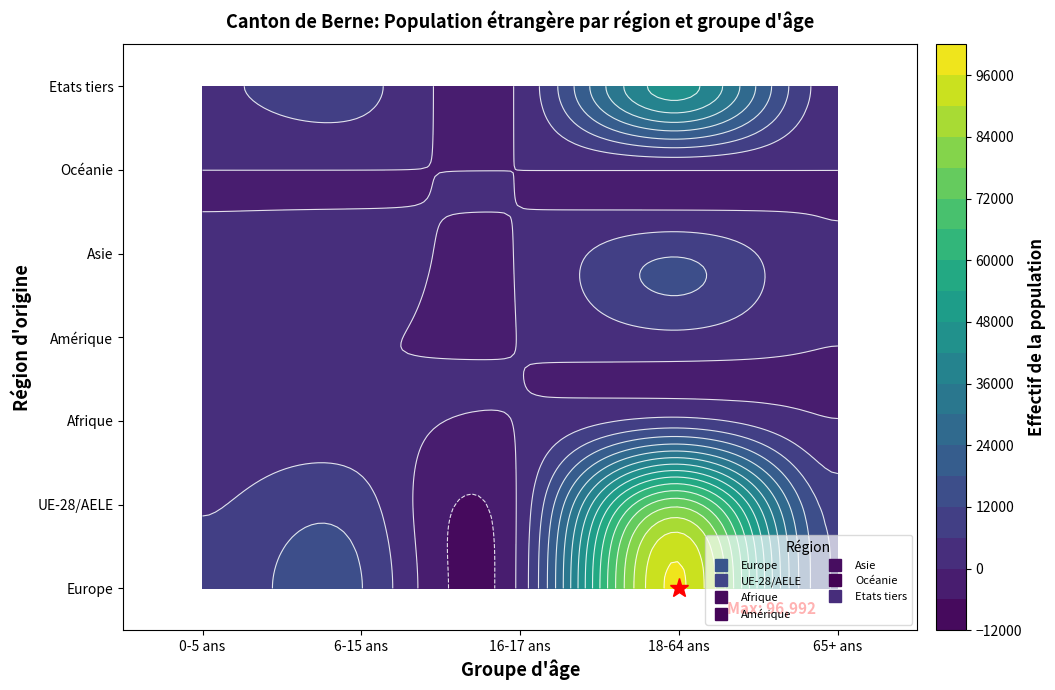

At which label does Océanie reach its peak?

18-64 ans